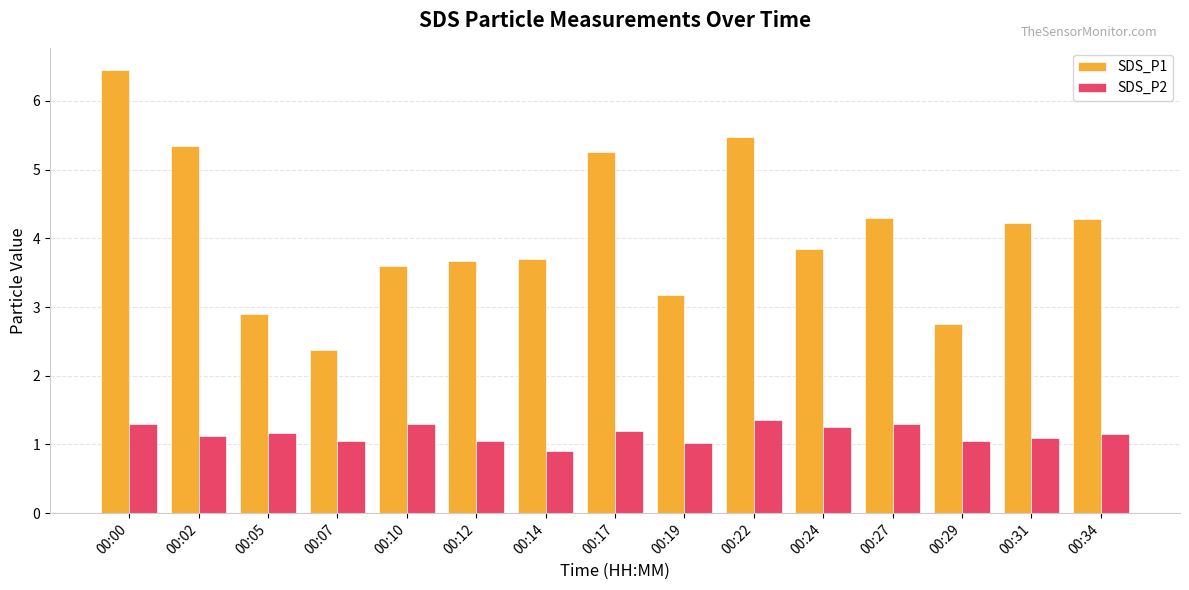

How many groups of bars are there?

15